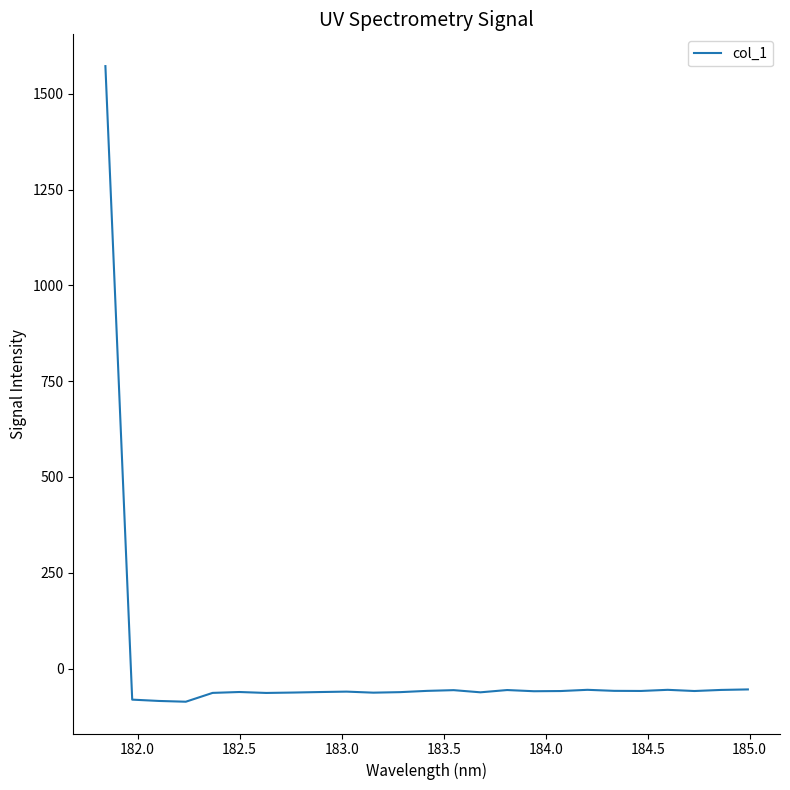

What is the difference between the maximum and minimum values?

1658.1